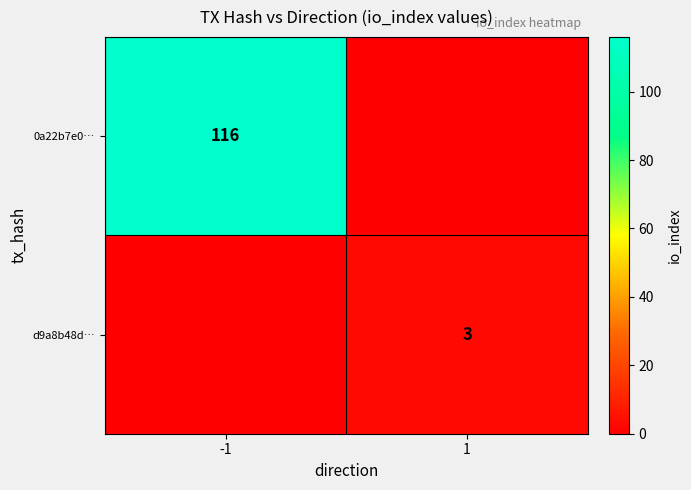

Is it true that d9a8b48d… equals 3 at 1?

True